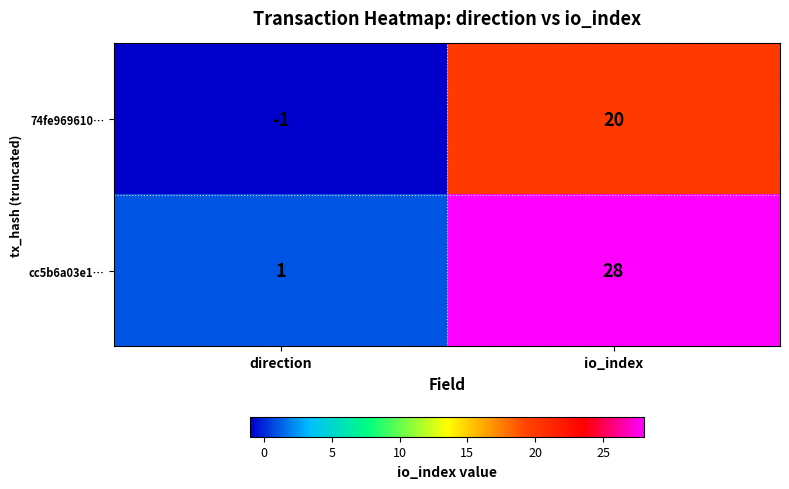

Read the 74fe969610… value at io_index, to the nearest 5.

20